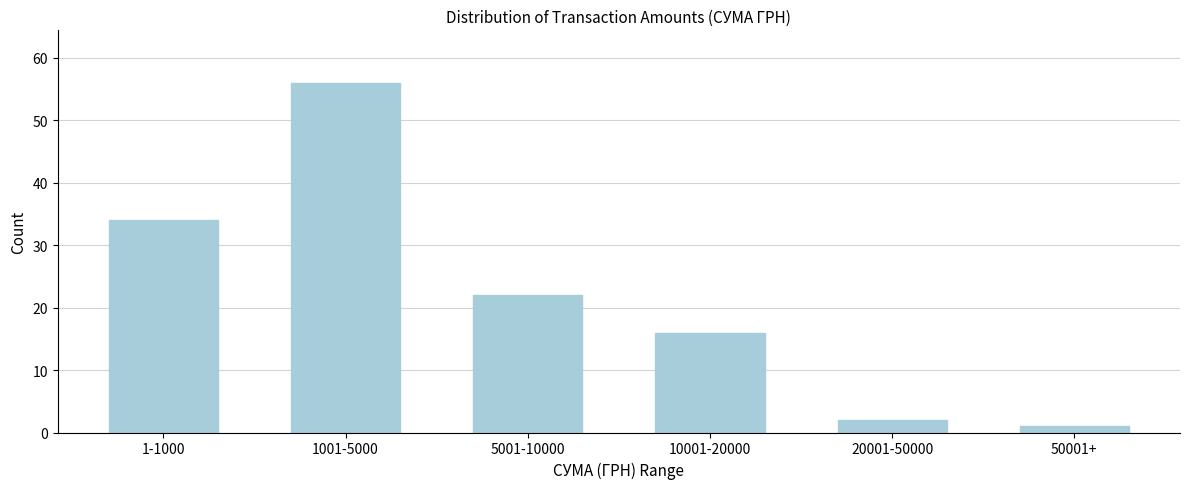

Reading right to left, transcribe all the data shown in this chart.

50001+=1	20001-50000=2	10001-20000=16	5001-10000=22	1001-5000=56	1-1000=34